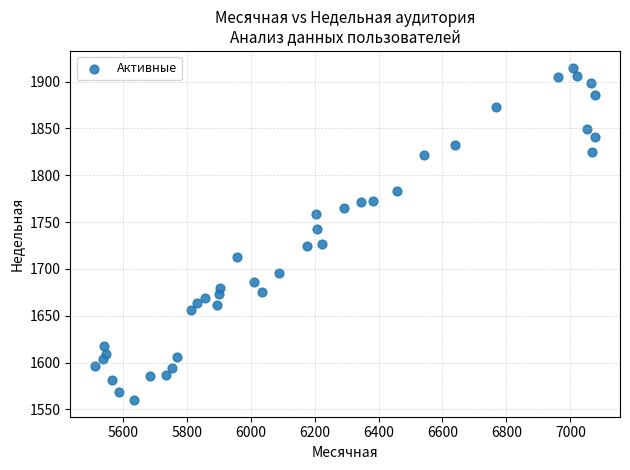

What is the range of X values (max minus min)?

1563